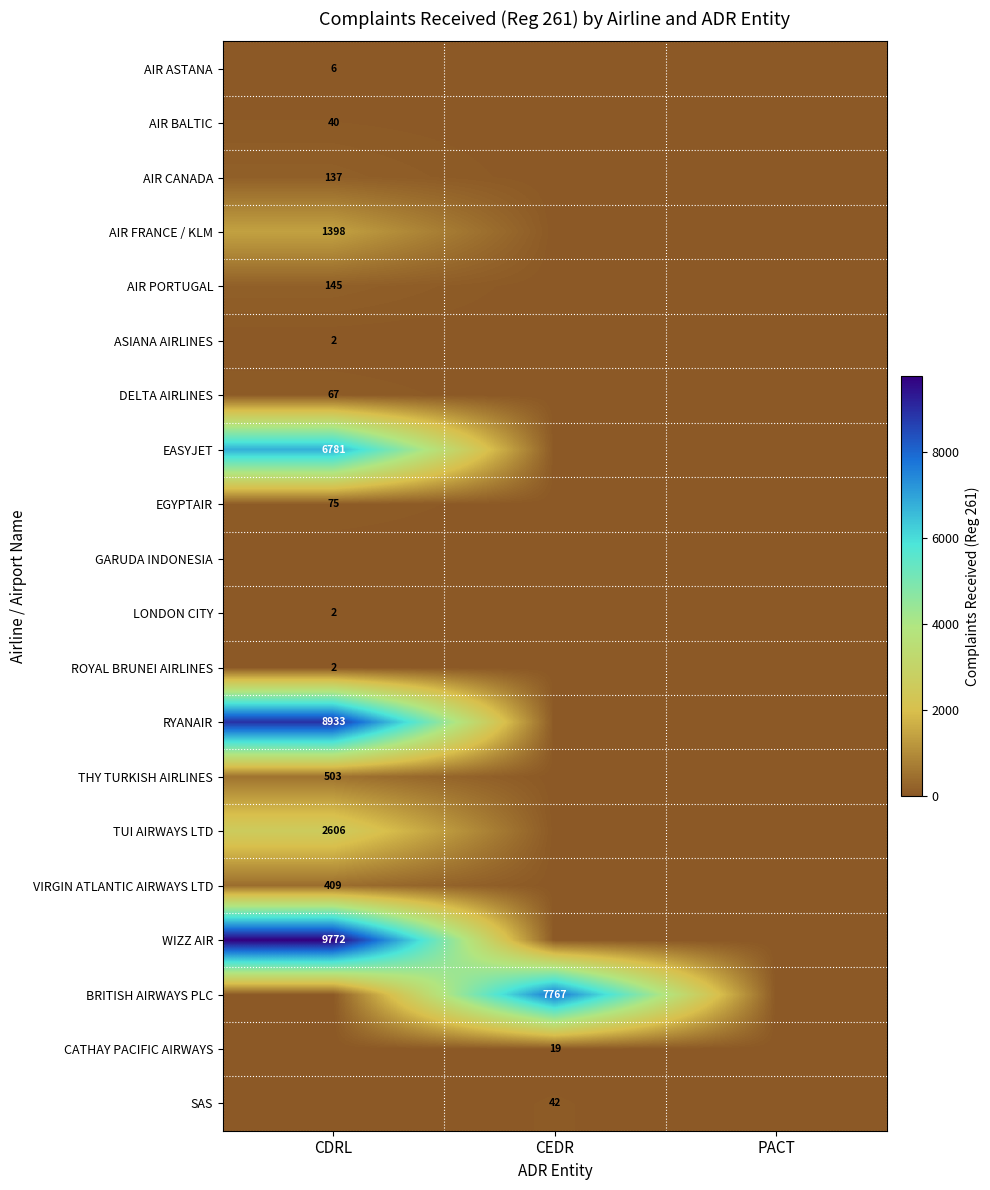

Is it true that SAS equals 42 at CEDR?

True